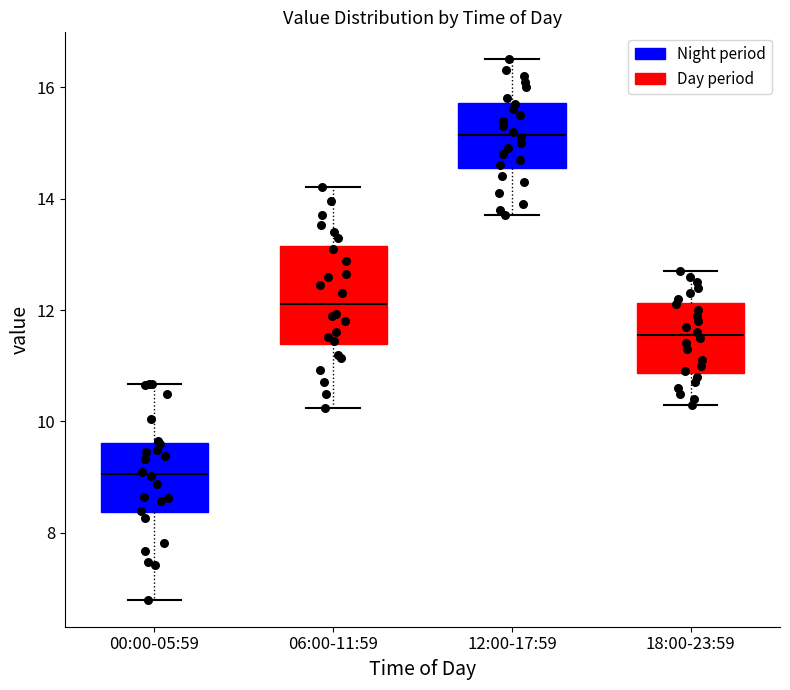

Comparing the boxes themselves (not the whiskers), which one is the tallest?

06:00-11:59